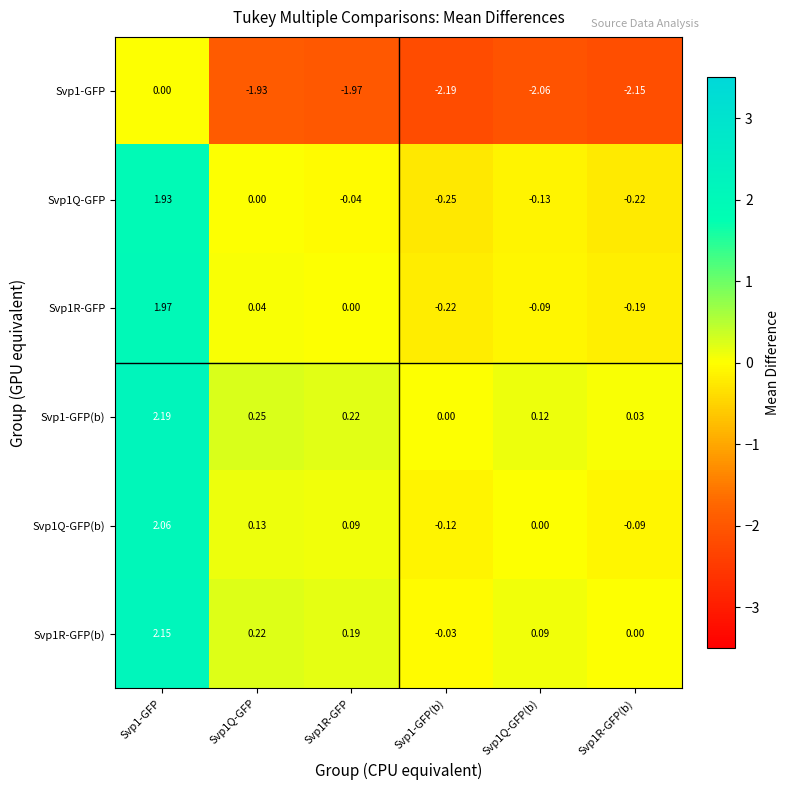

Between Svp1-GFP and Svp1R-GFP(b), which series saw the biggest shift?

Svp1-GFP